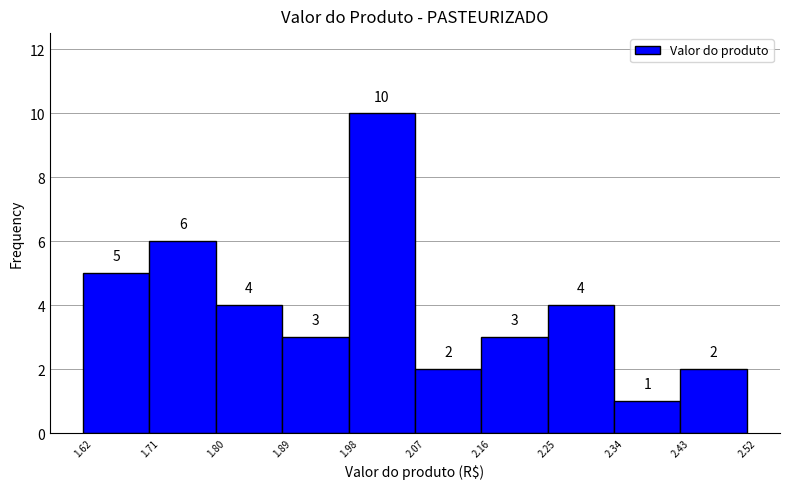

Reading left to right, transcribe this chart: for each bar, give the range it covers on the x-axis and its height.

1.62 to 1.71: 5
1.71 to 1.80: 6
1.80 to 1.89: 4
1.89 to 1.98: 3
1.98 to 2.07: 10
2.07 to 2.16: 2
2.16 to 2.25: 3
2.25 to 2.34: 4
2.34 to 2.43: 1
2.43 to 2.52: 2